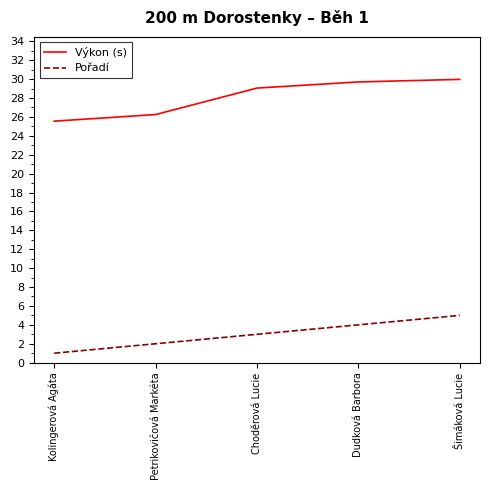

True or false: Výkon (s) and Pořadí cross at least once.

False